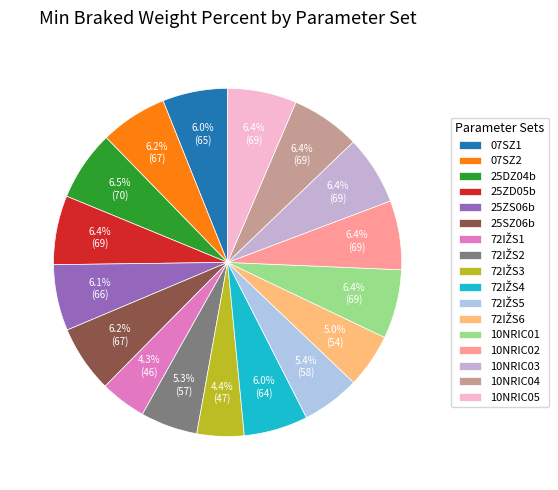

To the nearest percent, what percentage of the pie is 07SZ2?

6%